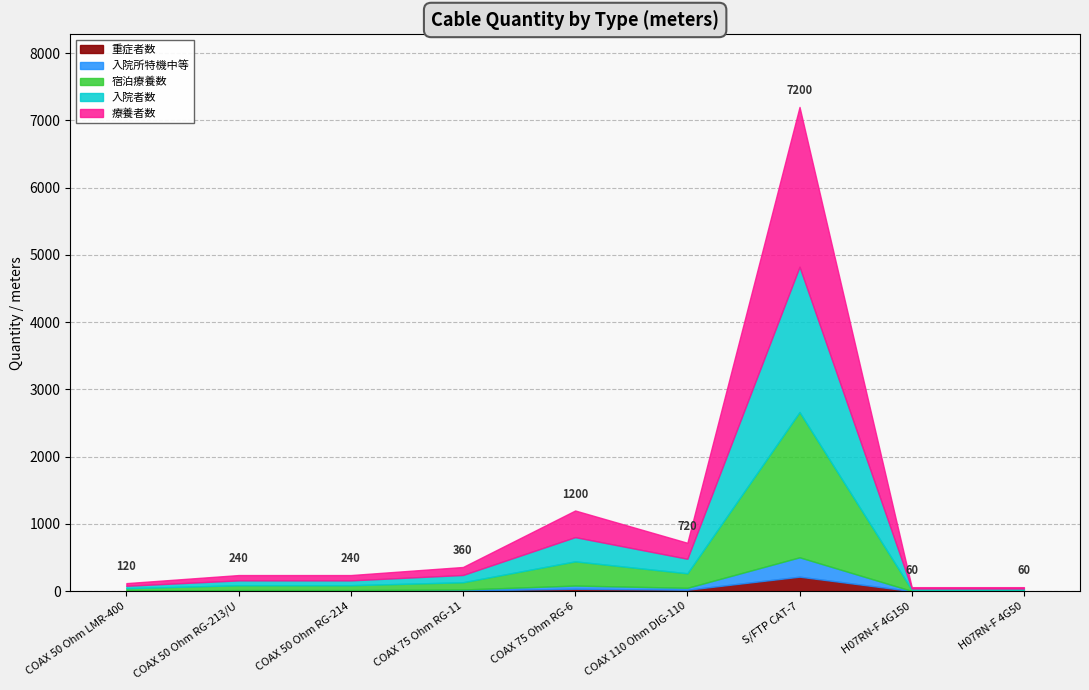

Approximately how many times larger is the value at 7 compared to 3?

30.0